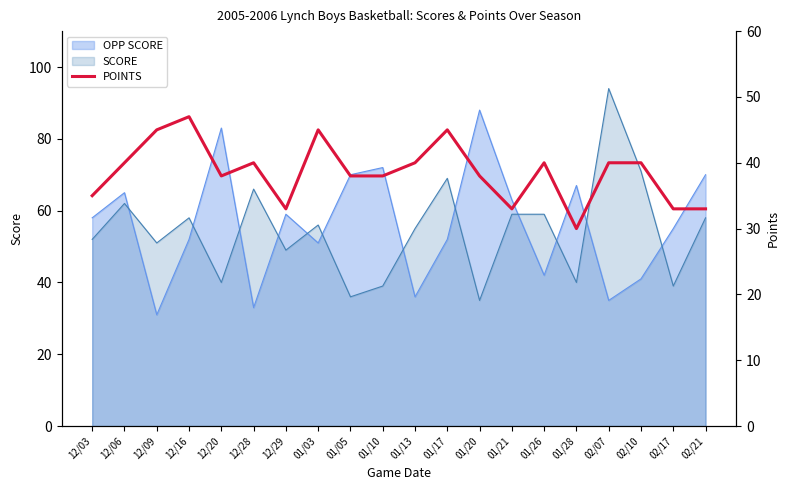

Which category has the highest value in the SCORE series?

02/07